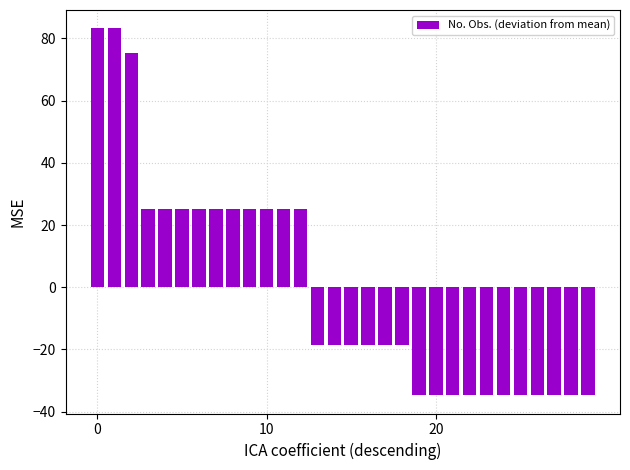

Are the bars horizontal?

No